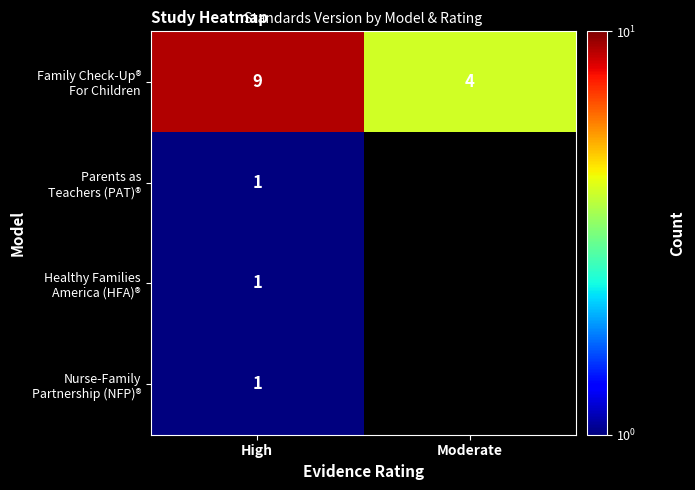

What is the total value across all series at High?

12